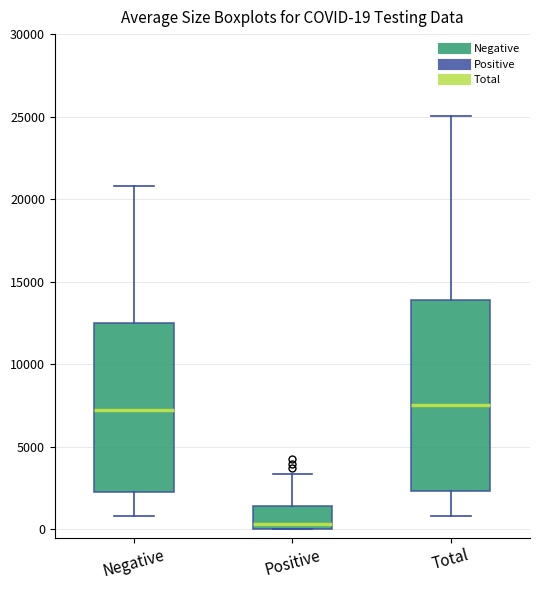

Which box is the tallest, from its lower edge to its upper edge?

Total